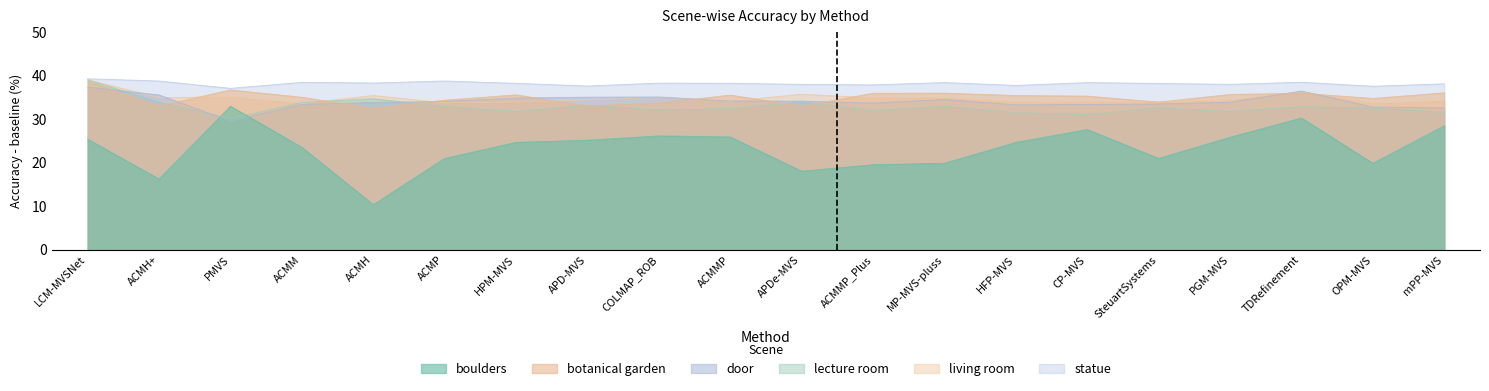

What is the difference between the living room values at HPM-MVS and CP-MVS?

0.1